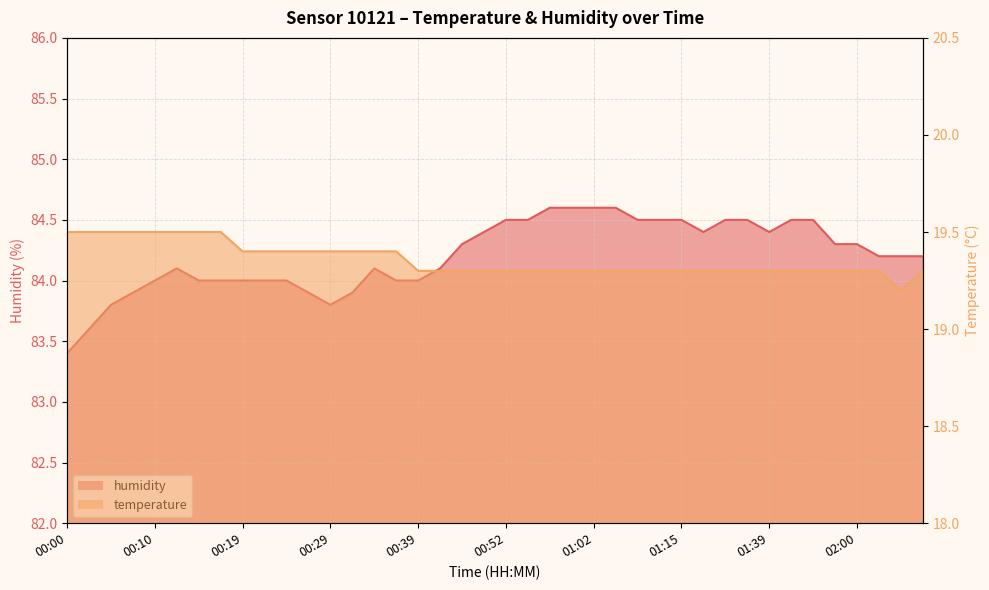

Reading left to right, transcribe all the data shown in this chart.

temperature: 19.5	19.5	19.5	19.5	19.5	19.5	19.5	19.5	19.4	19.4	19.4	19.4	19.4	19.4	19.4	19.4	19.3	19.3	19.3	19.3	19.3	19.3	19.3	19.3	19.3	19.3	19.3	19.3	19.3	19.3	19.3	19.3	19.3	19.3	19.3	19.3	19.3	19.3	19.2	19.3
humidity: 83.4	83.6	83.8	83.9	84.0	84.1	84.0	84.0	84.0	84.0	84.0	83.9	83.8	83.9	84.1	84.0	84.0	84.1	84.3	84.4	84.5	84.5	84.6	84.6	84.6	84.6	84.5	84.5	84.5	84.4	84.5	84.5	84.4	84.5	84.5	84.3	84.3	84.2	84.2	84.2